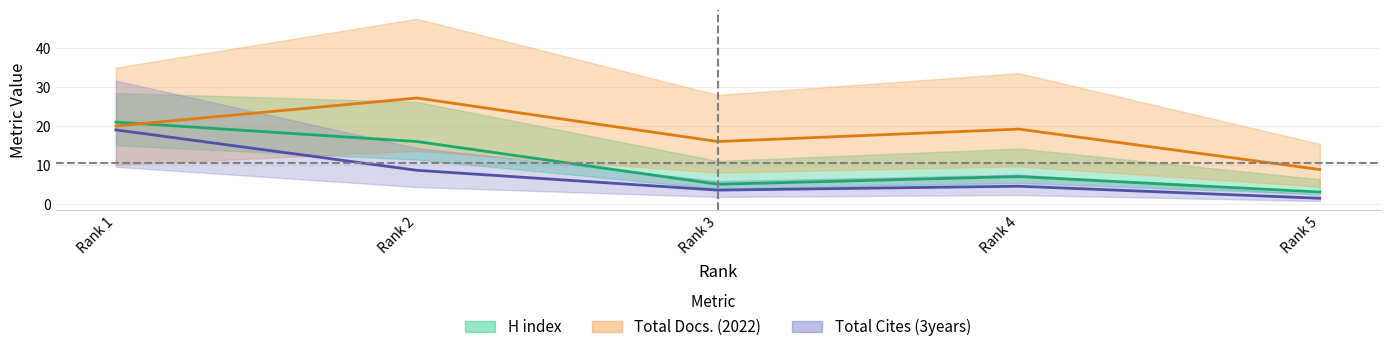

Which has a higher value, Rank 2 or Rank 1?

Rank 1